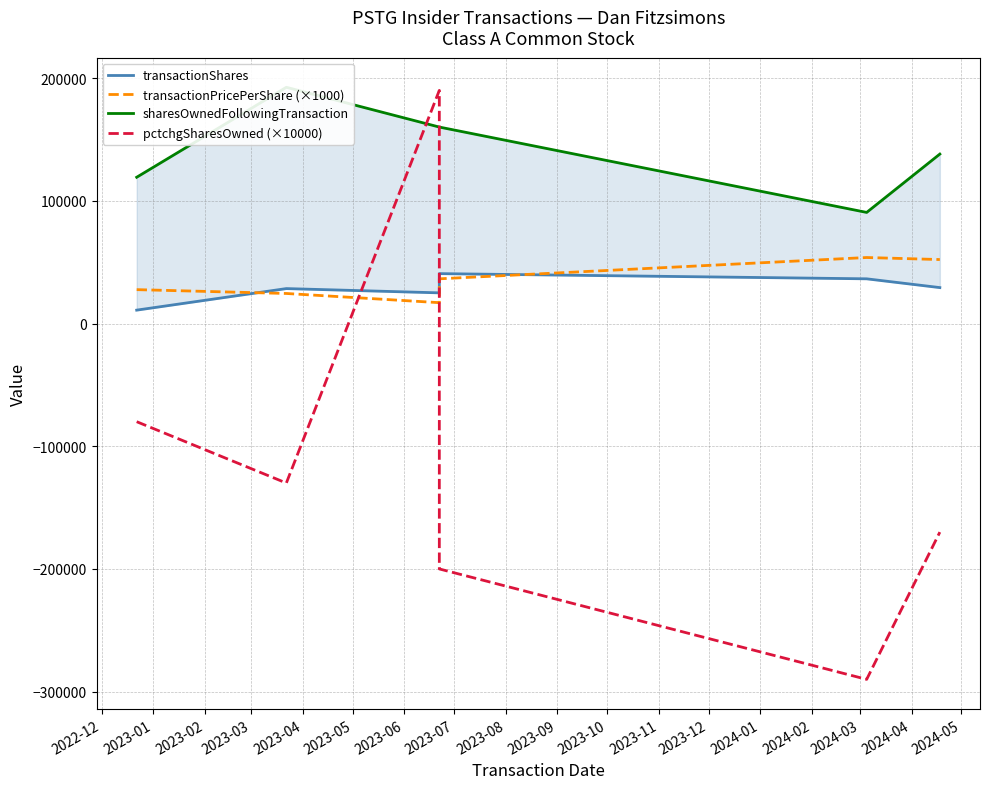

What is the maximum value shown in the chart?

192530.0